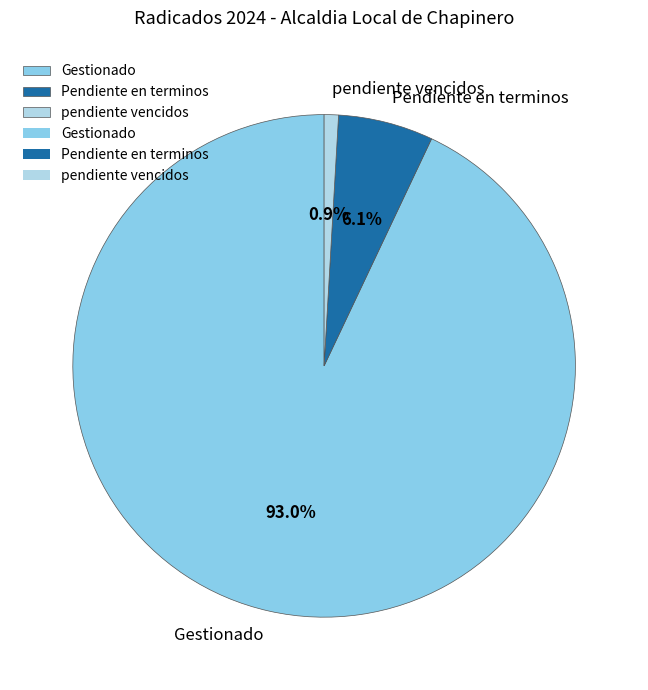

Count the number of slices in the pie.

3